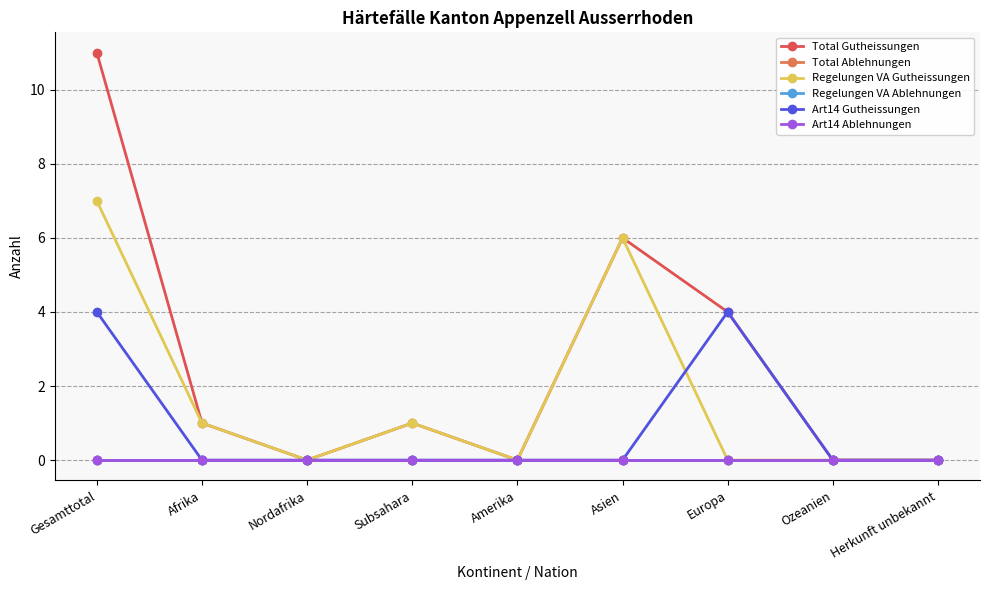

True or false: Total Ablehnungen and Art14 Ablehnungen intersect in this chart.

False